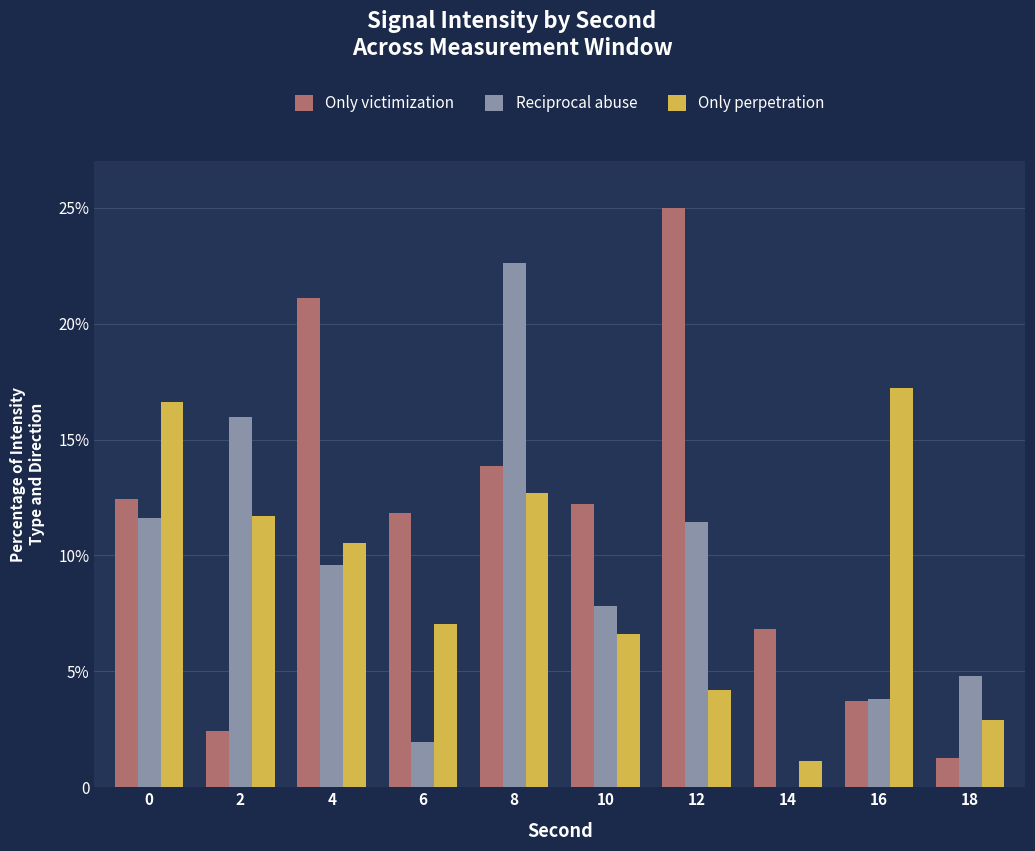

What are all the series names shown in the legend?

Only victimization, Reciprocal abuse, Only perpetration